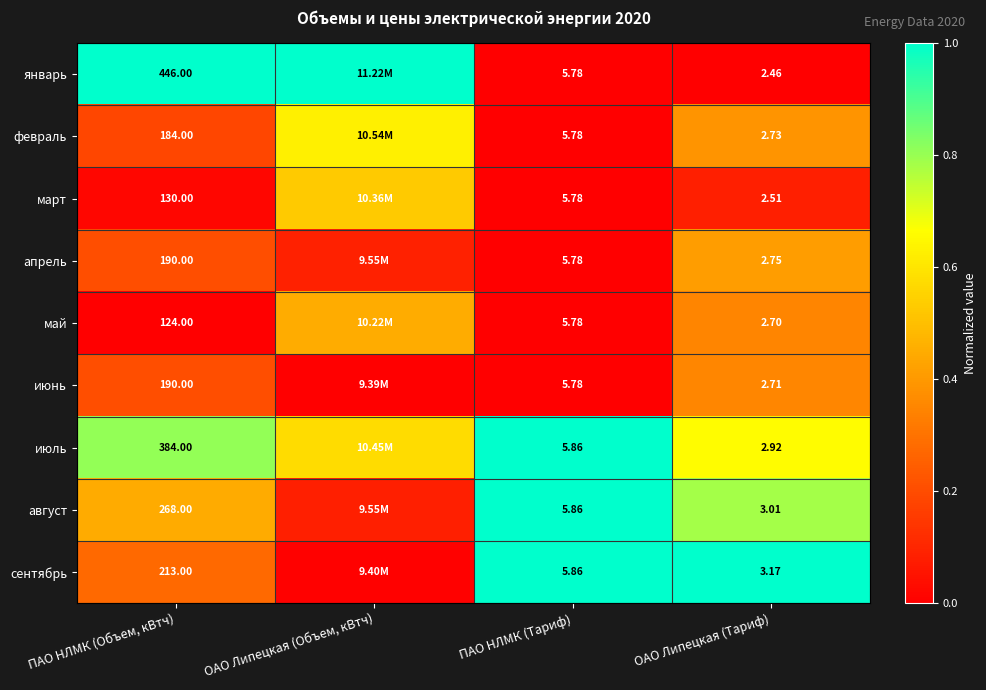

How many data points does each series have?

4